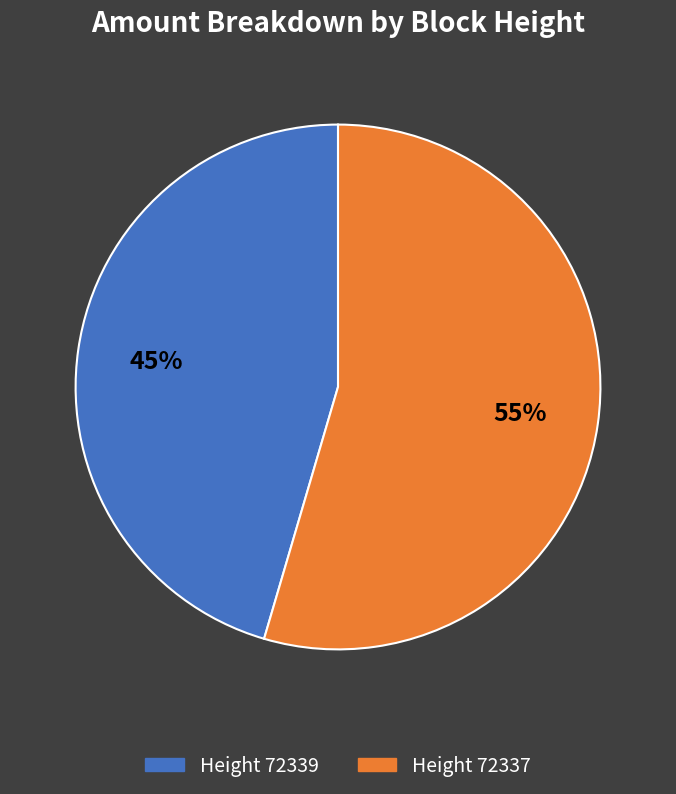

The Height 72337 slice represents 55% of the pie. True or false?

True